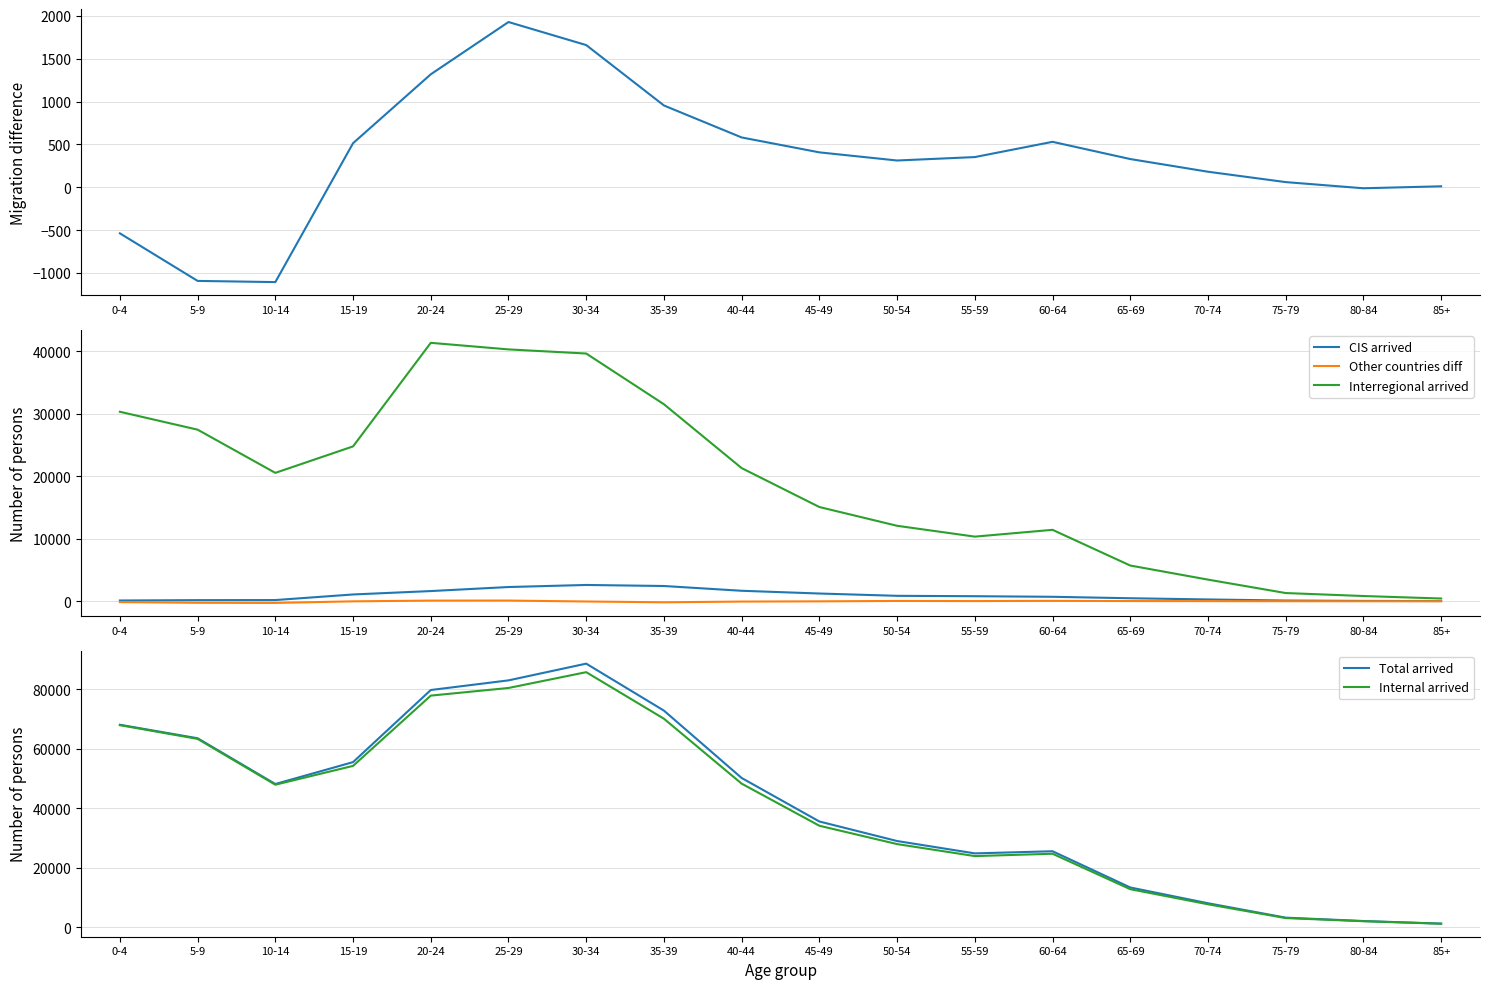

What is the maximum value for External migration diff?

1929